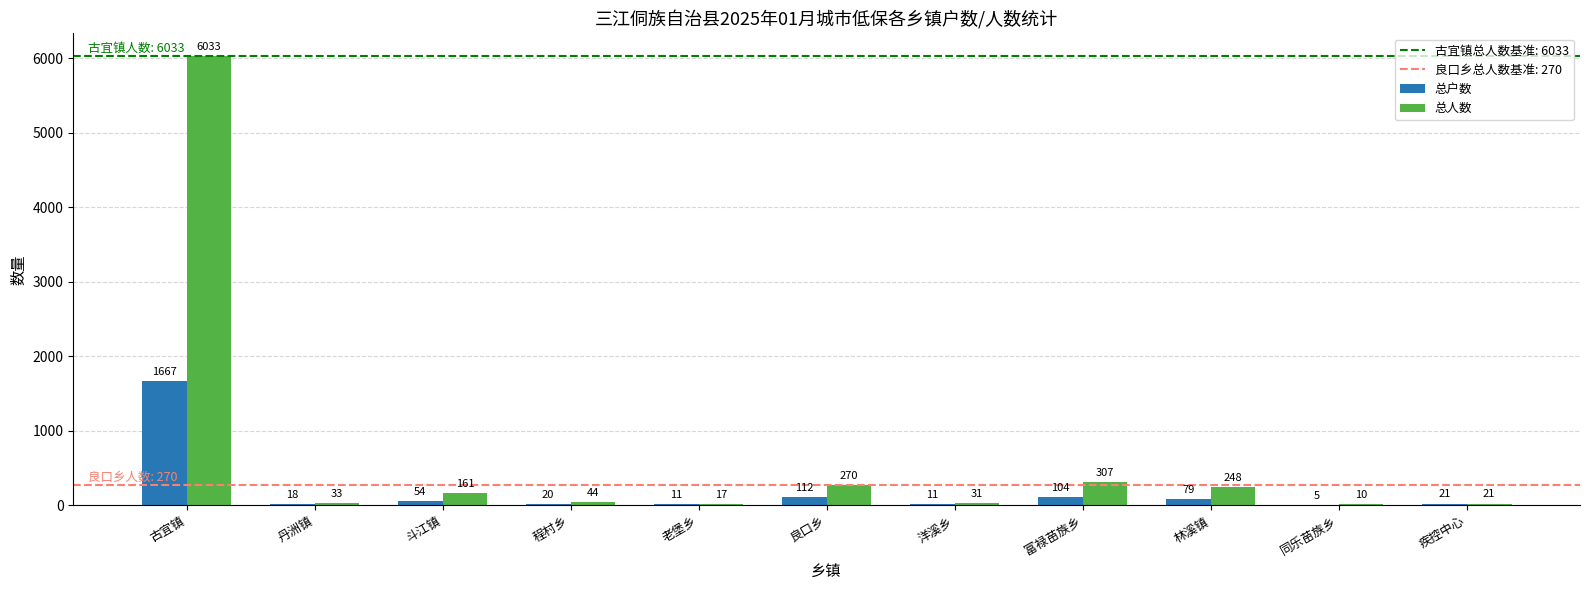

What is the maximum value for 总户数?

1667